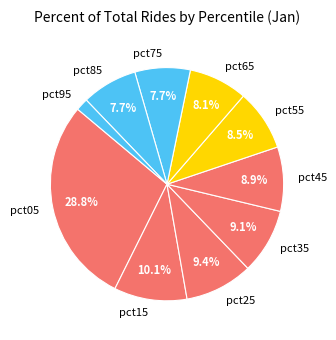

Is there a majority slice in this chart?

No